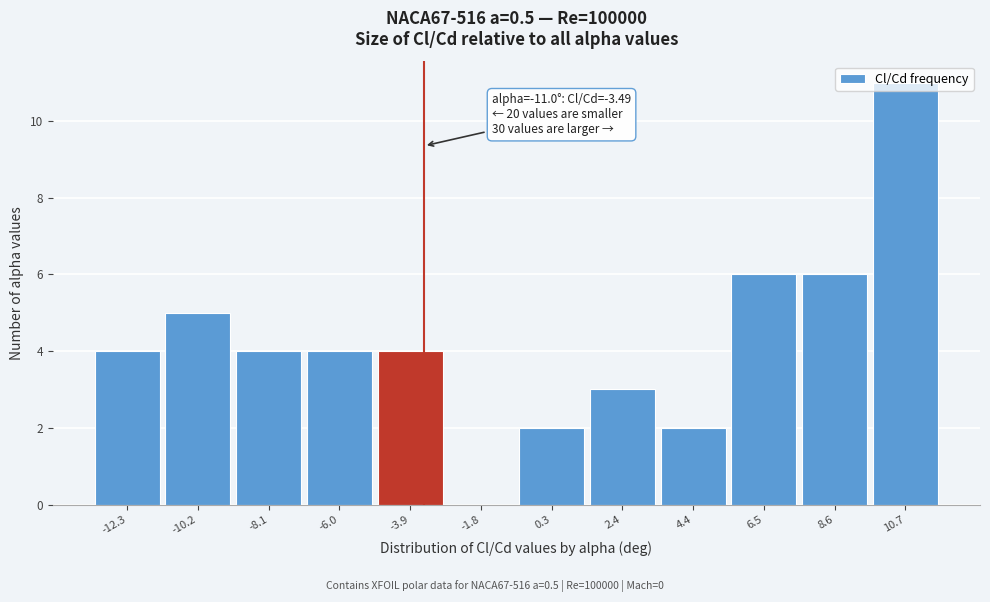

Over which range of the x-axis is the bar tallest?

9.5 to 12.0